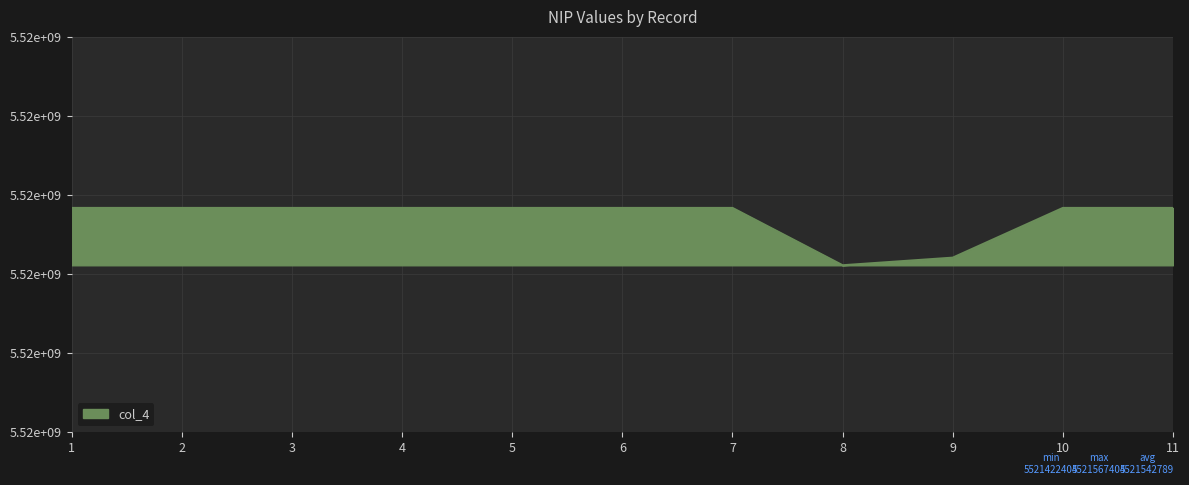

Does the chart display data point markers on the line(s)?

No